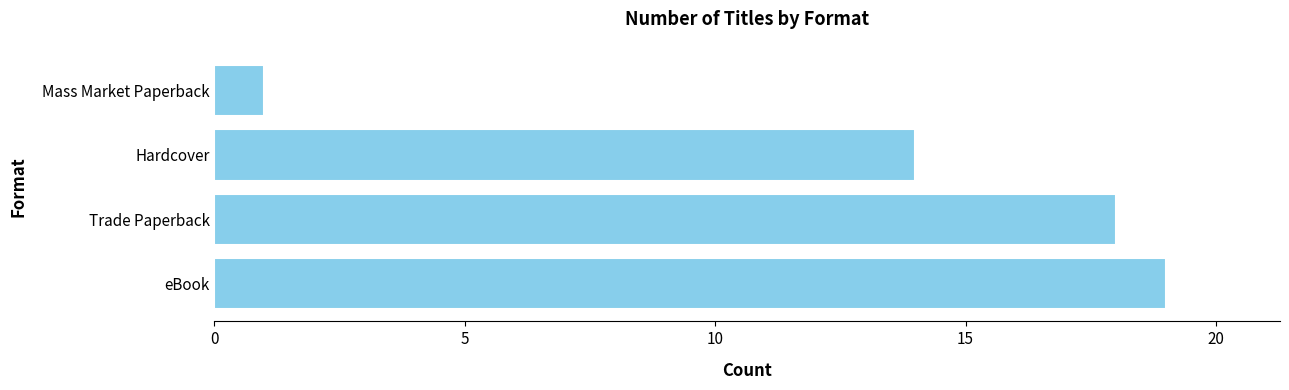

Reading bottom to top, transcribe all the data shown in this chart.

eBook=19	Trade Paperback=18	Hardcover=14	Mass Market Paperback=1